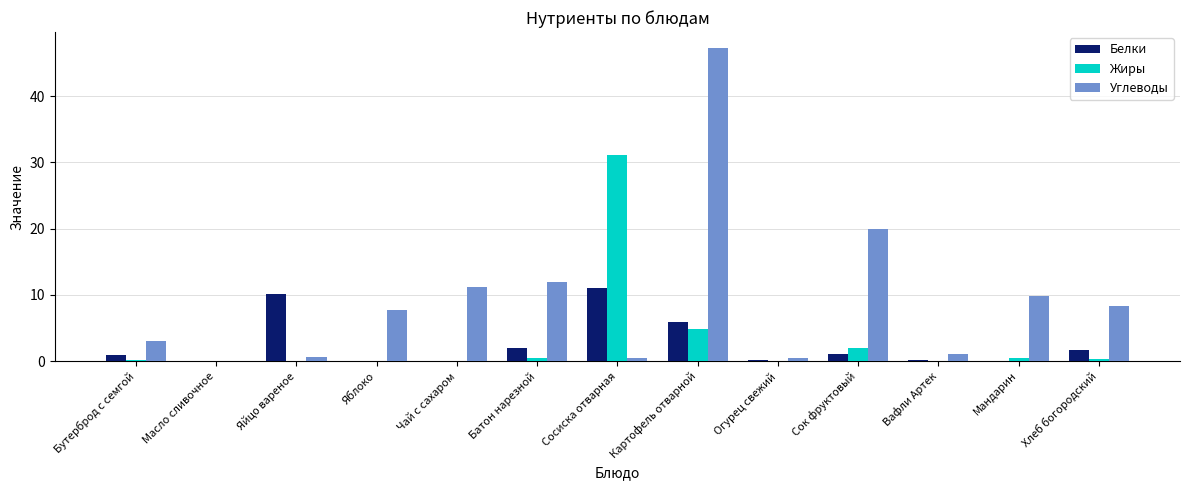

Between Огурец свежий and Мандарин, which series saw the biggest shift?

Углеводы